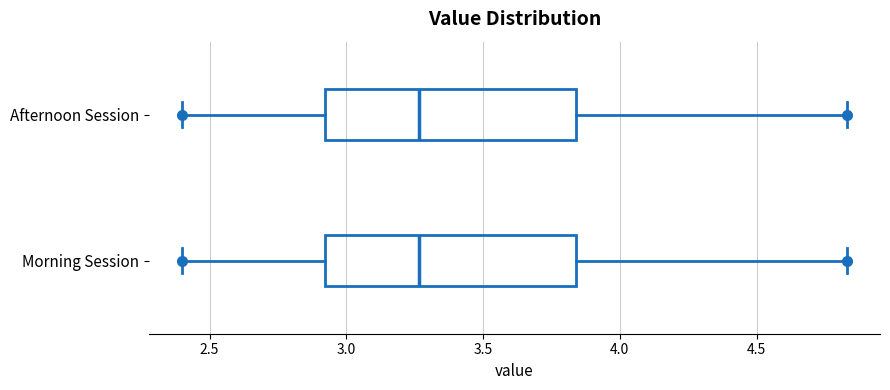

Reading bottom to top, read every box against the x-axis: the position of its median line, the range the box covers, and the ends of its whiskers. The values are not printed on the chart, so give them approximately, as read against the axis.

Morning Session: median 3.25, box 2.90 to 3.85, whiskers 2.40 to 4.85
Afternoon Session: median 3.25, box 2.90 to 3.85, whiskers 2.40 to 4.85